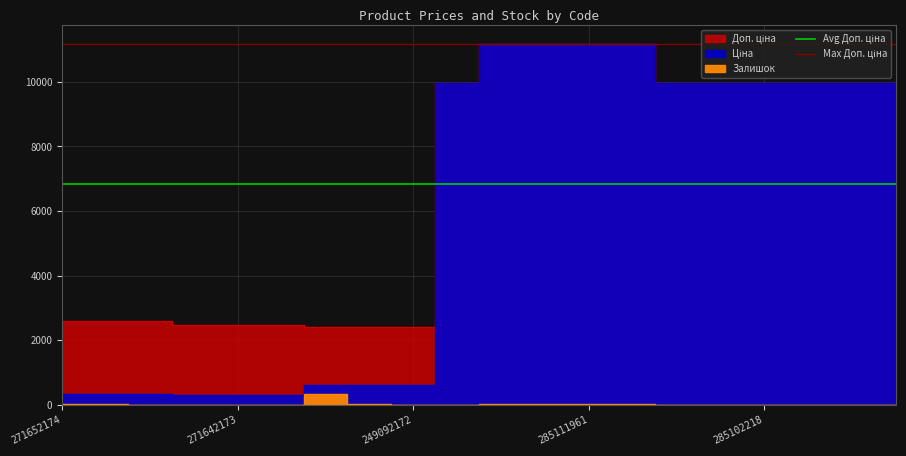

What is the value of the Max Доп. ціна point at the 1st from the left?

11188.2